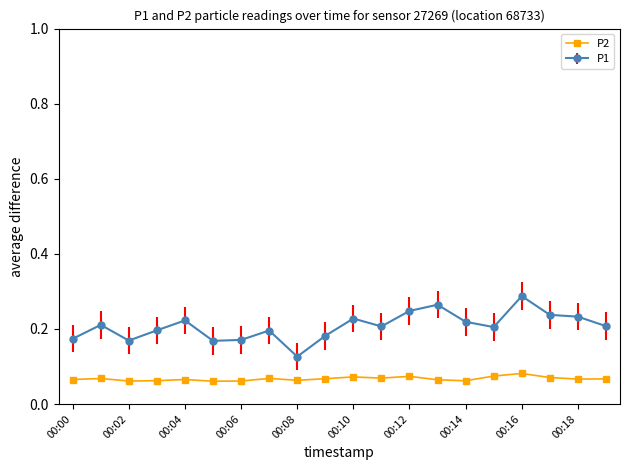

Count the P1 values in the range 0 to 1.

20